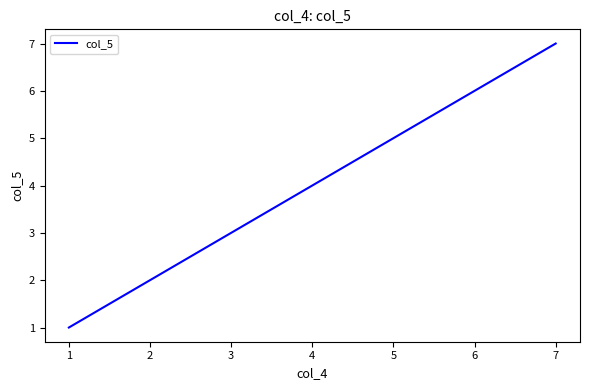

What is the maximum value shown in the chart?

7